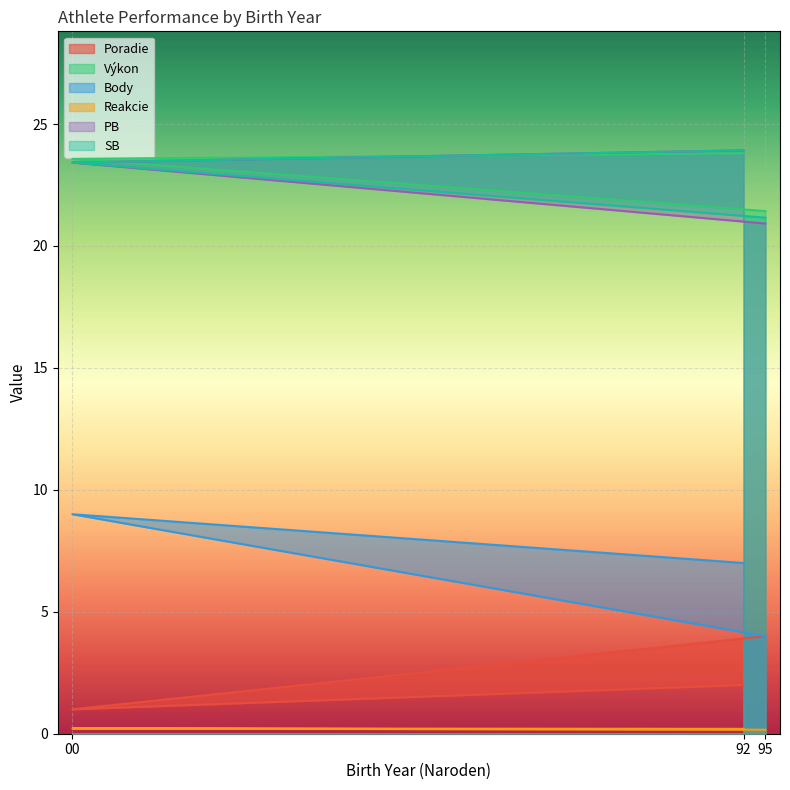

What is the sum of all Výkon values?

68.8